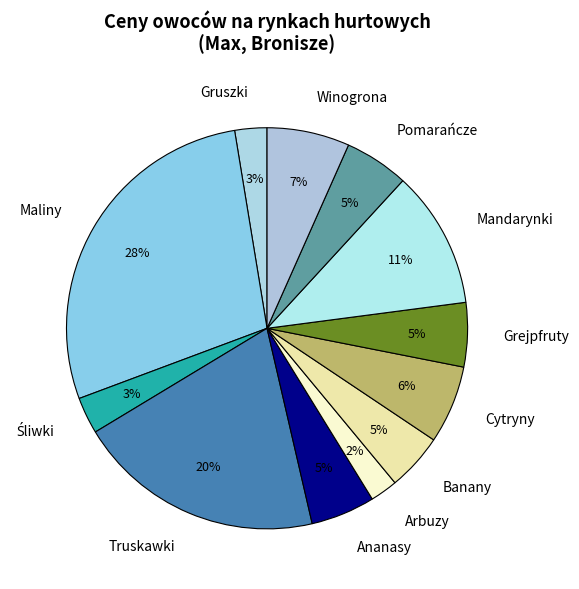

Is Cytryny the majority of the pie?

No